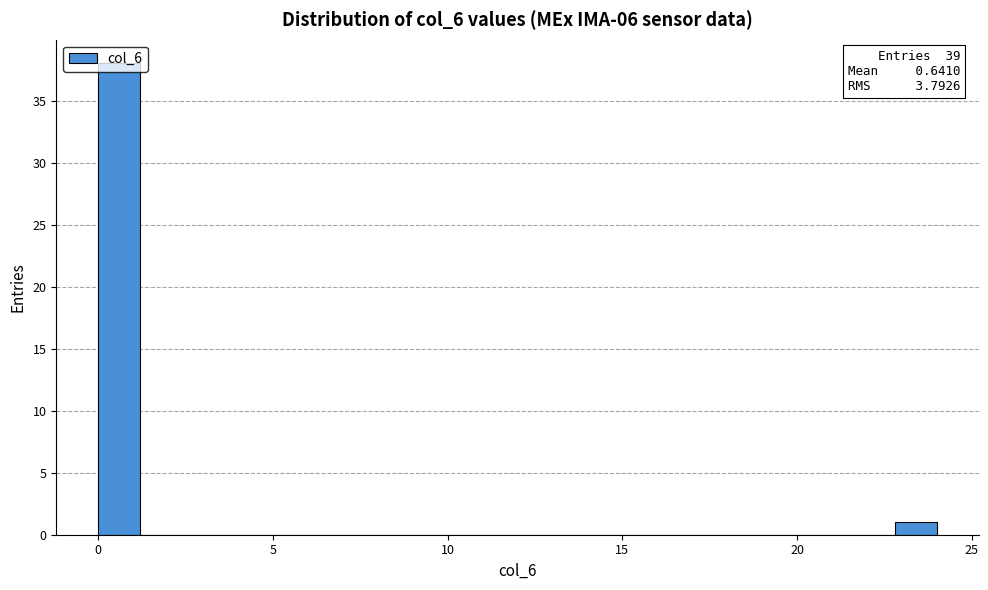

Read against the x-axis, roughly where is the centre of the tallest bar?

0.5